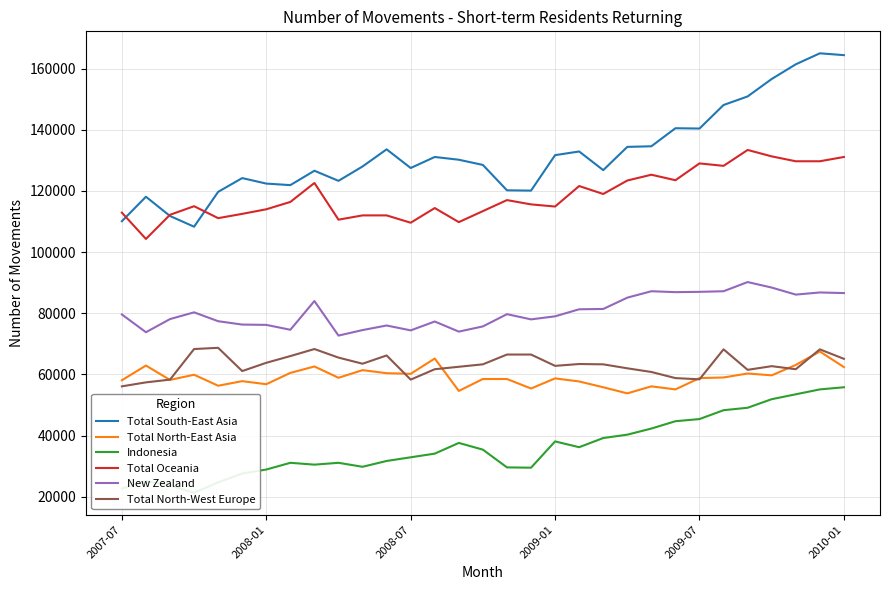

What is the minimum value for New Zealand?

72700